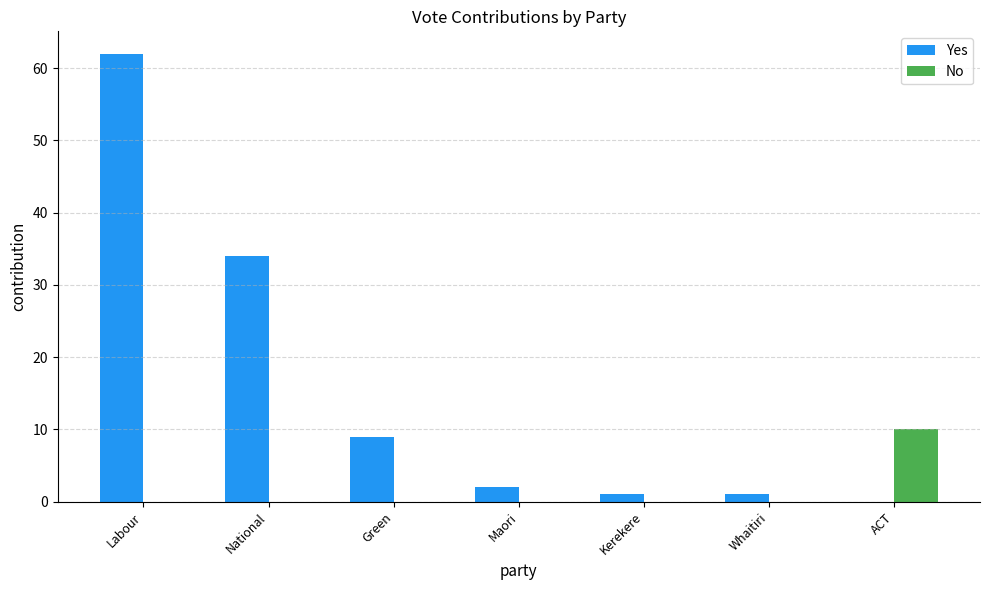

How many groups of bars are there?

7